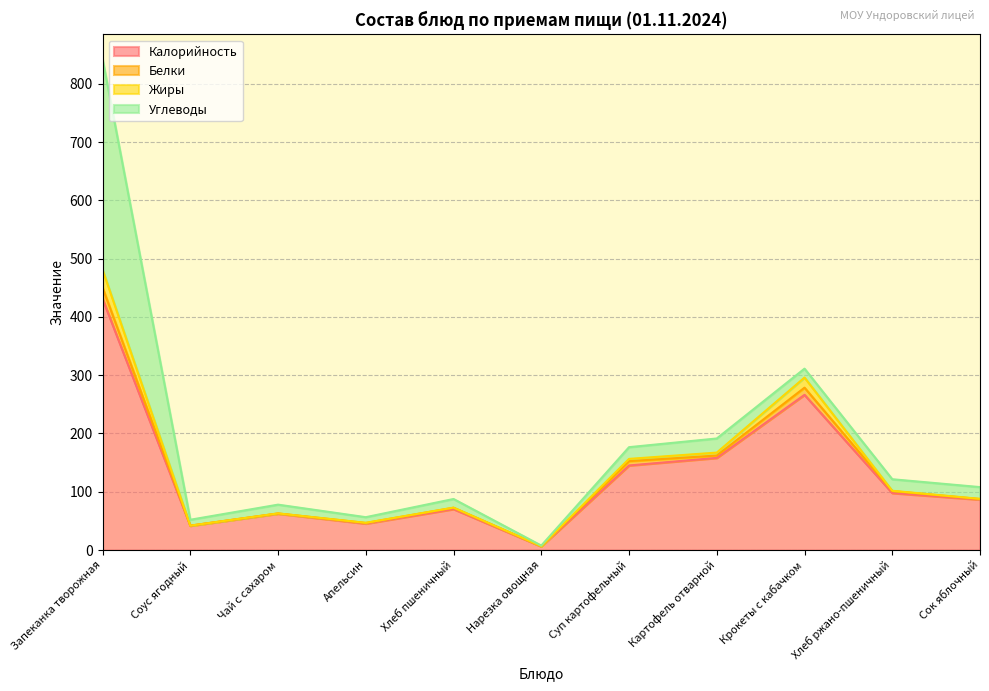

What is the value of the Калорийность point at the 5th from the left?

70.3